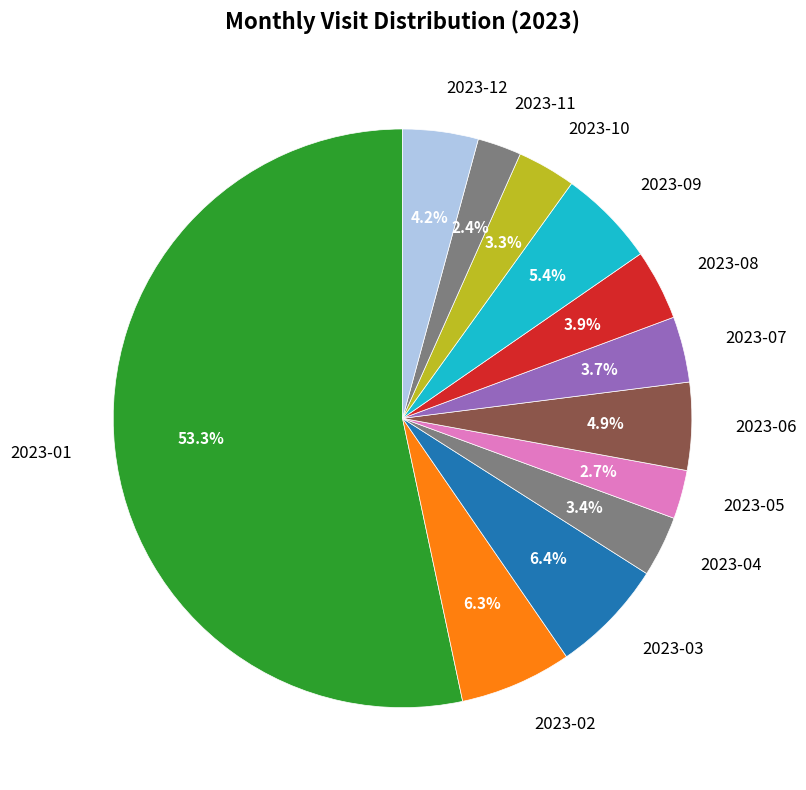

How many slices are in this pie chart?

12